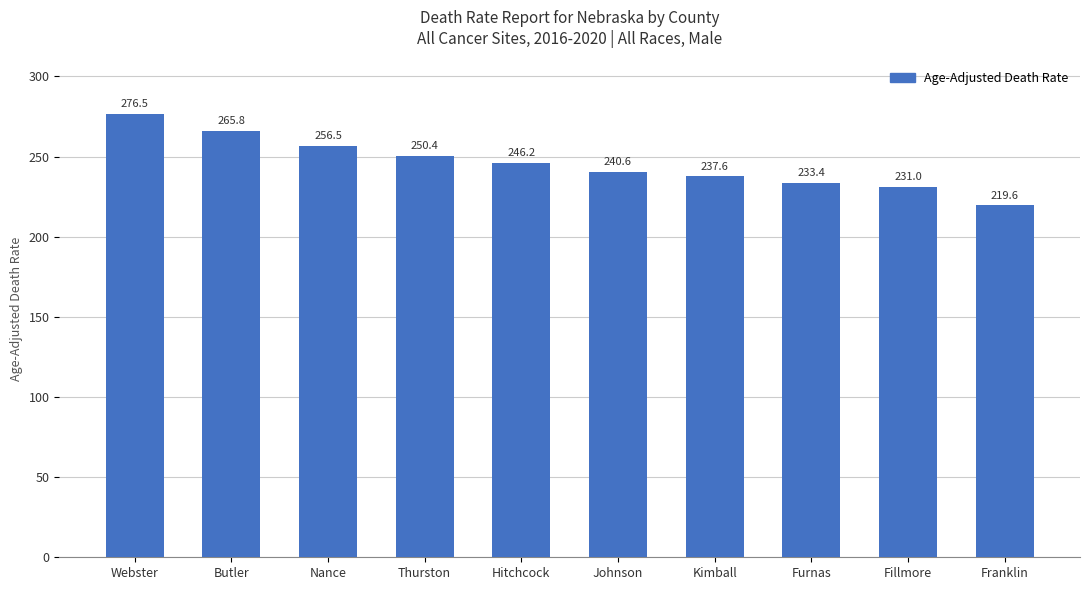

What is the sum of the values at Nance and Franklin?

476.1